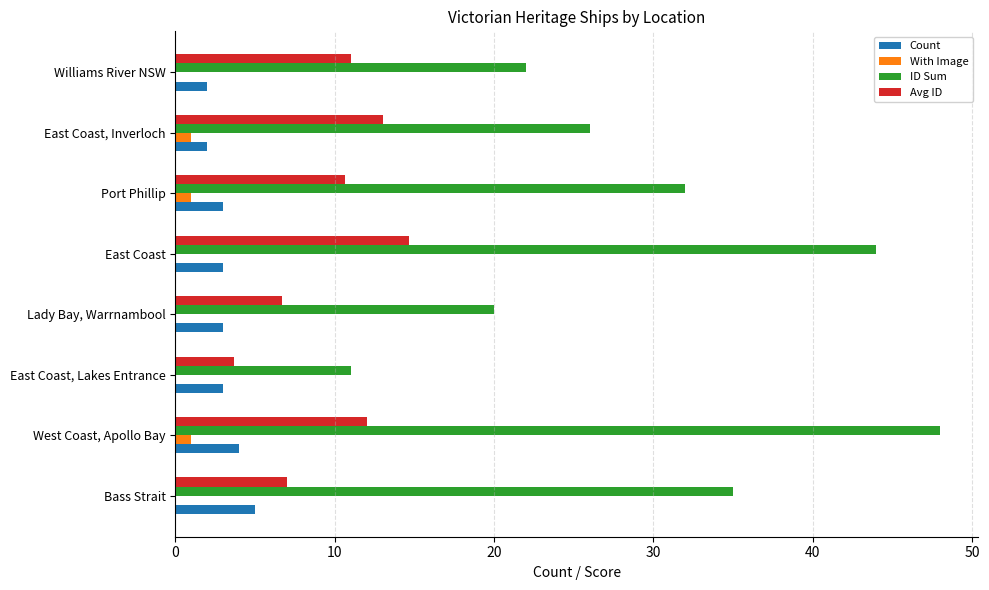

What is the sum of all Avg ID values?

78.7